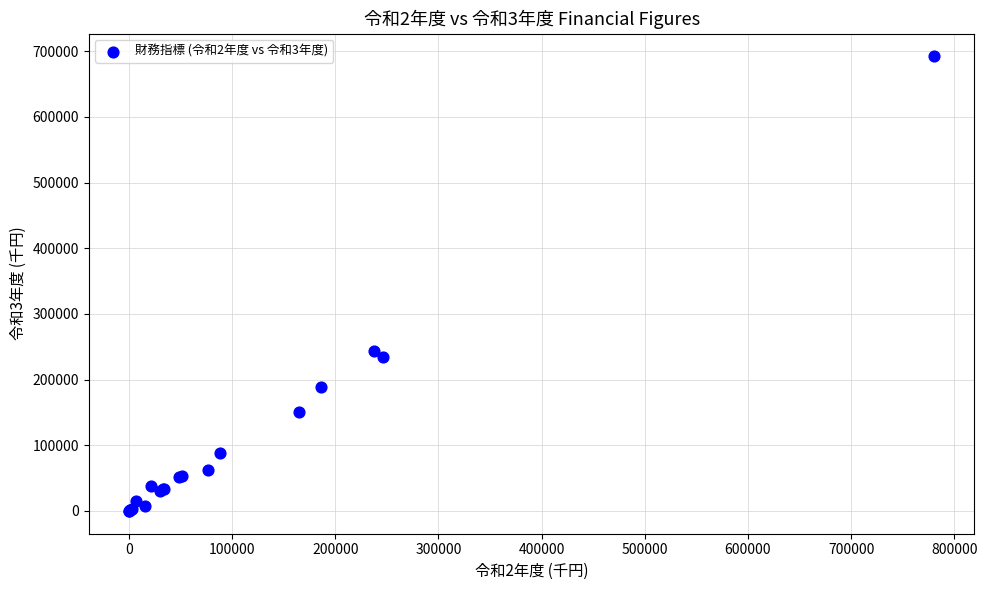

What Y value in the scatter plot is closest to 346089?

242883